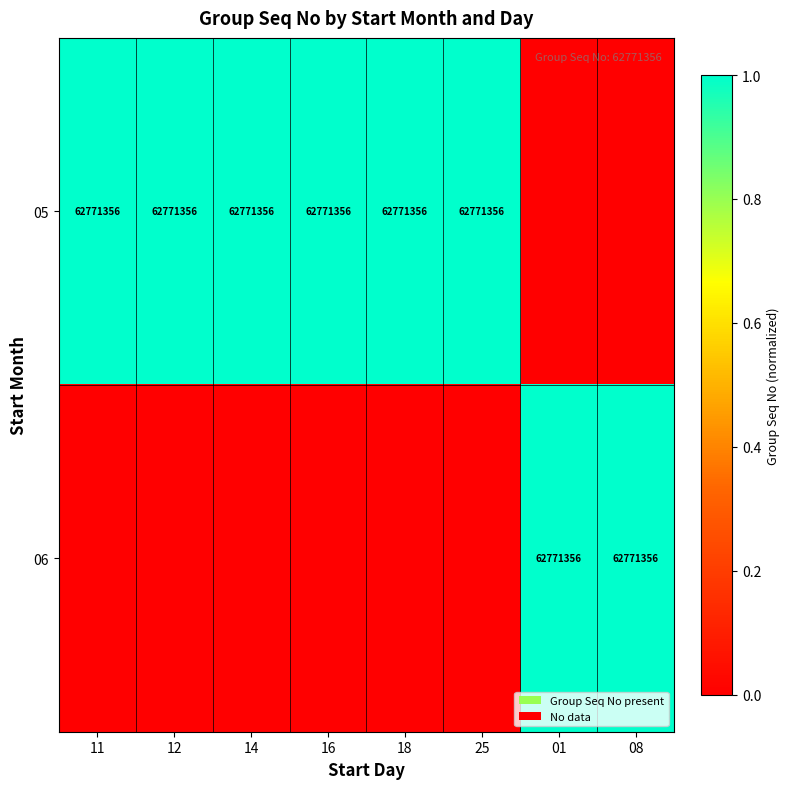

Is it true that 05 equals 107927513 at 12?

False